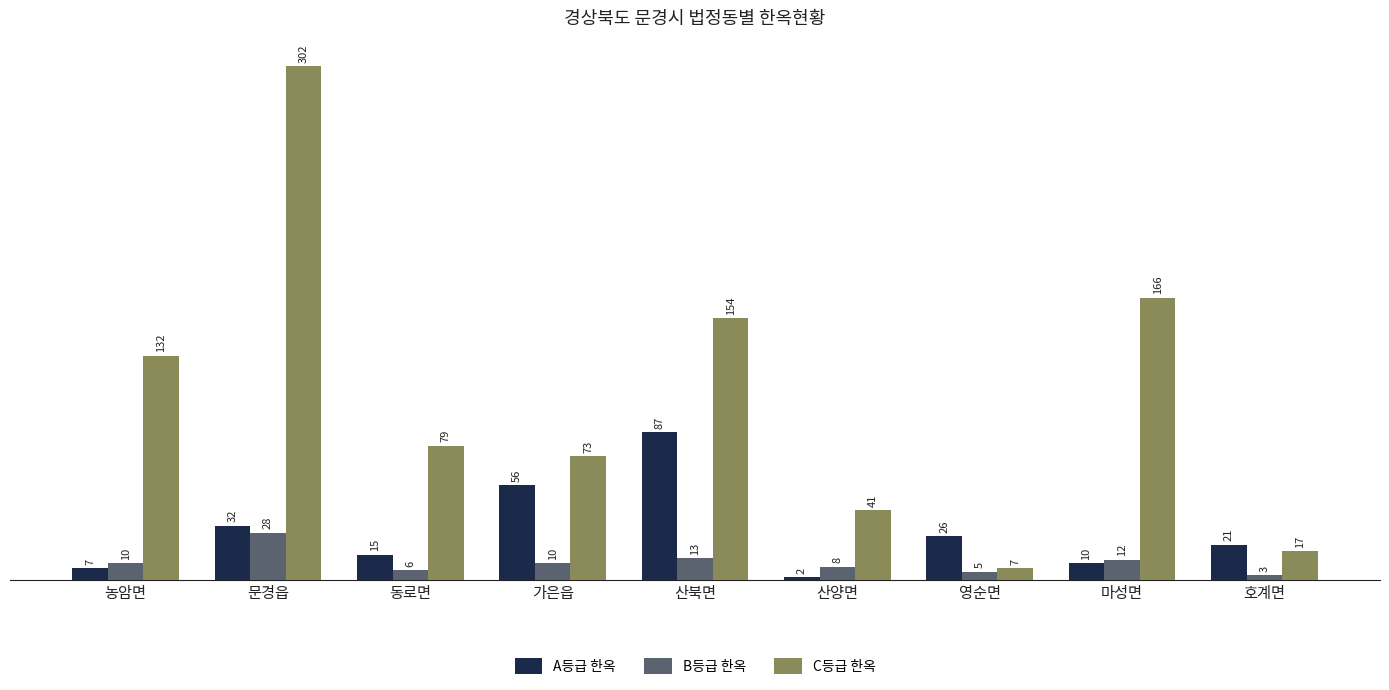

At which label is A등급 한옥 closest to 44?

문경읍